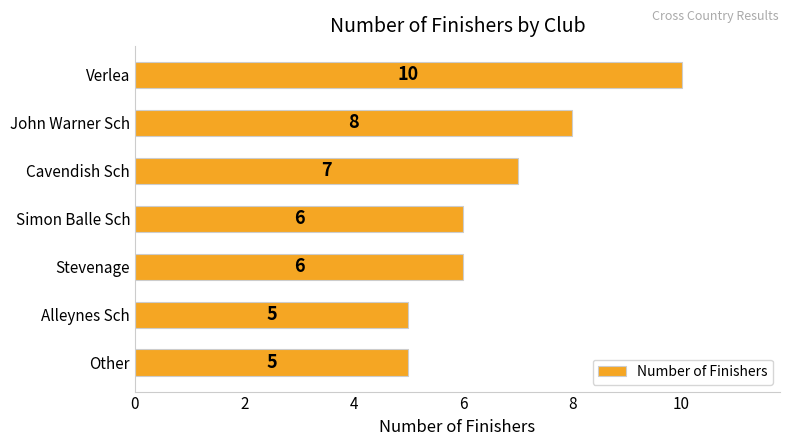

What is the difference between the maximum and minimum values?

5